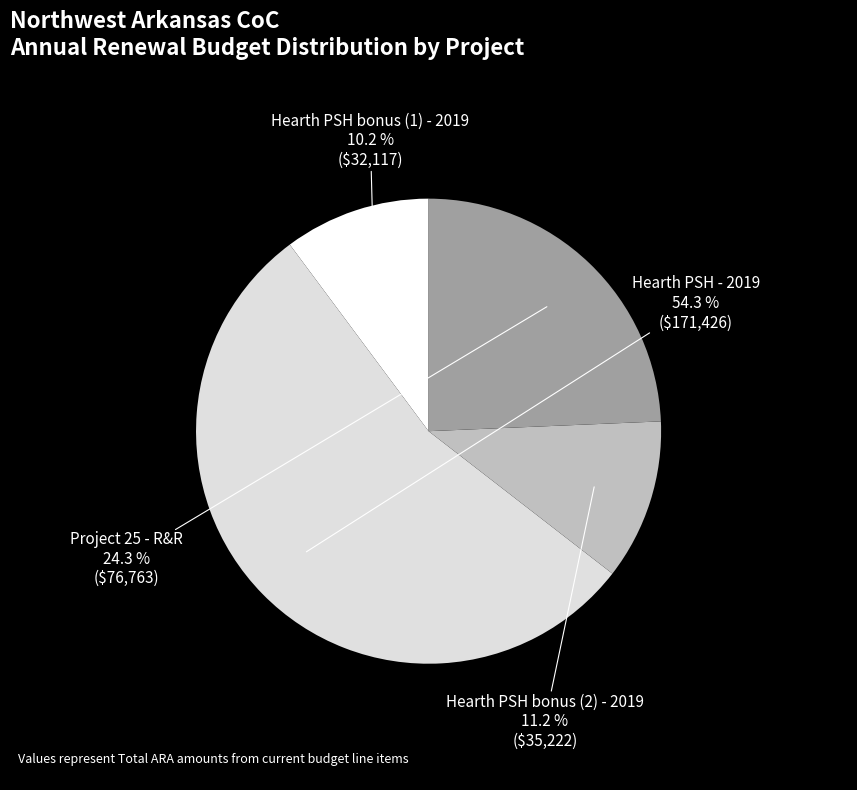

Which category has the biggest portion of the pie?

Hearth PSH - 2019